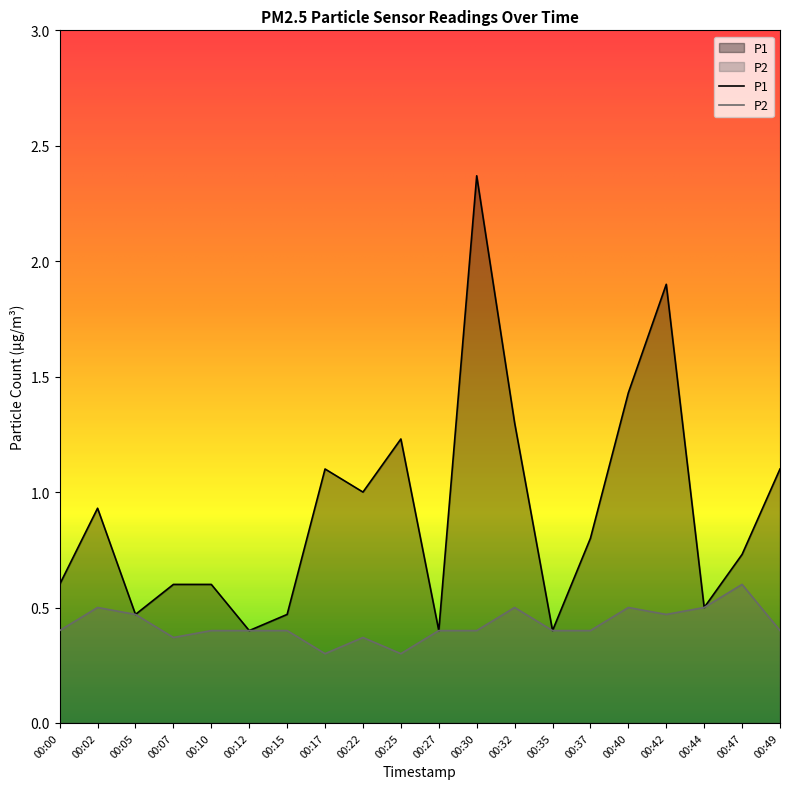

How many lines are shown in the chart?

2